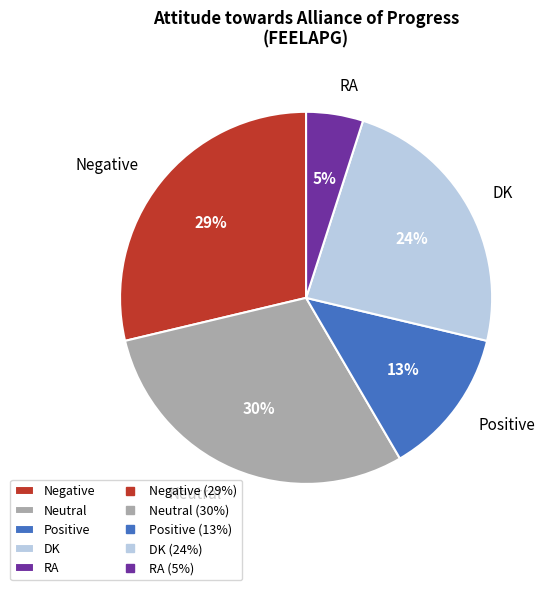

True or false: Negative accounts for 18% of the total.

False